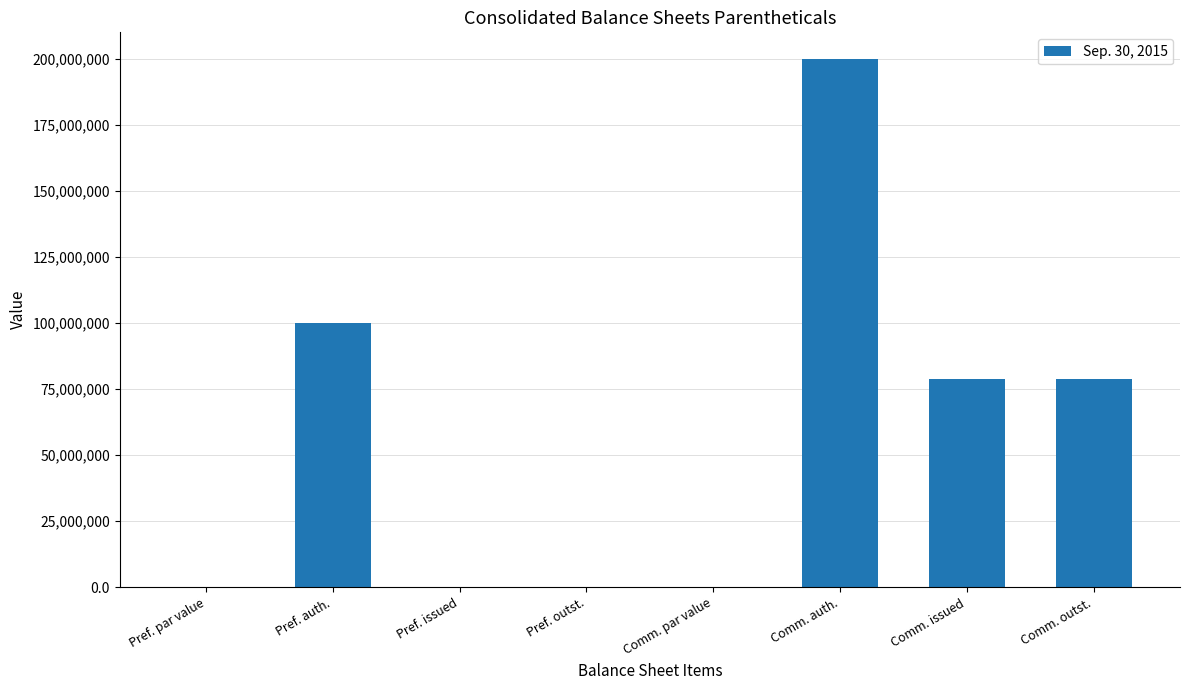

Which label corresponds to the largest value in the chart?

Comm. auth.